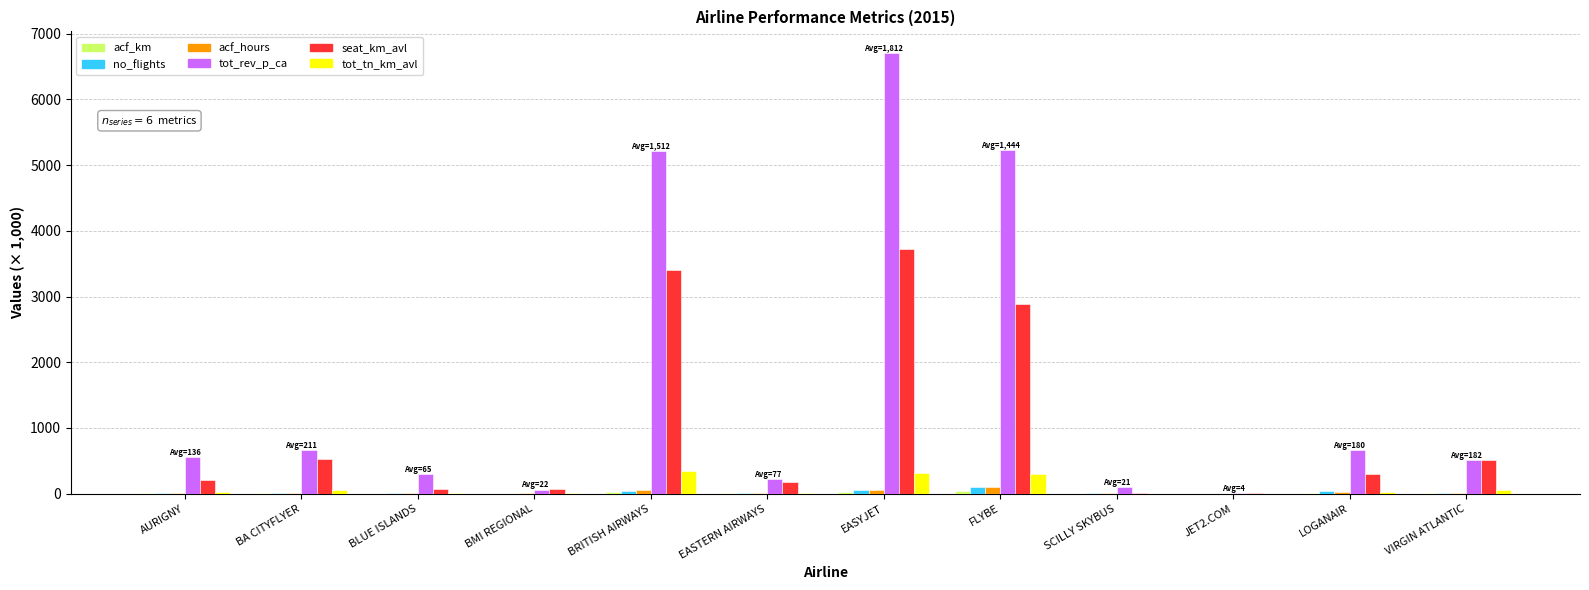

How many groups of bars are there?

12